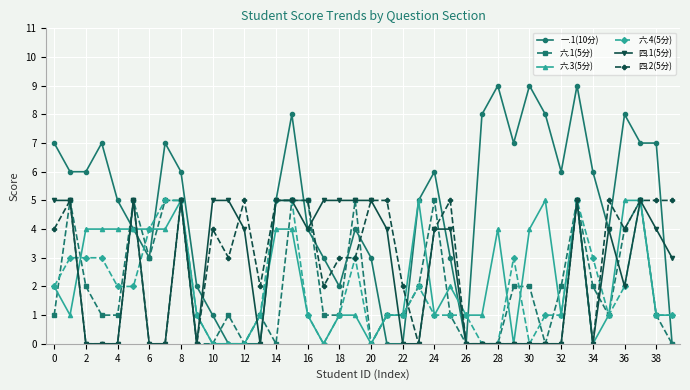

Which series has the largest range (max minus min)?

一.1(10分)